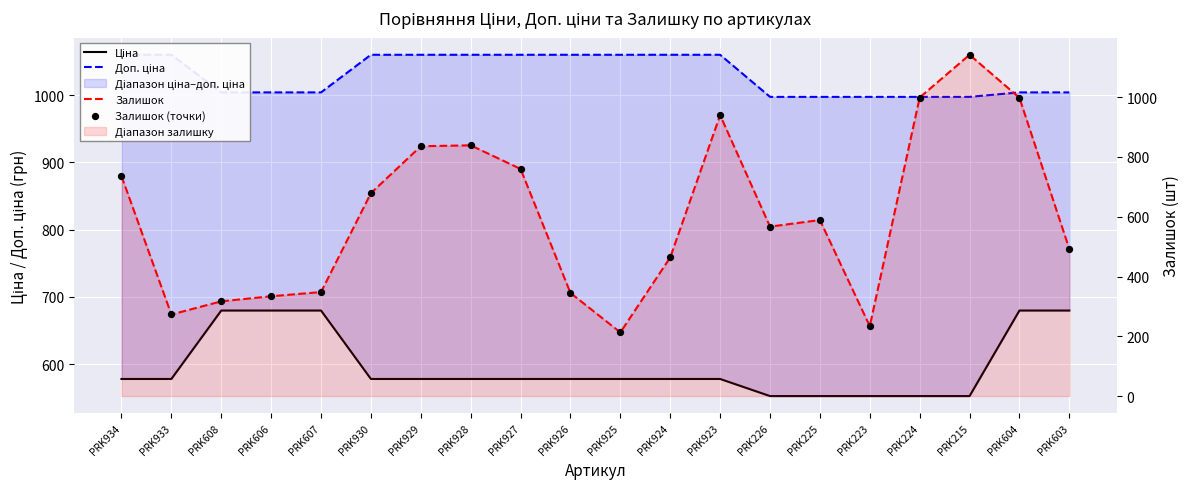

At which category is the sum across all series the highest?

PRK215